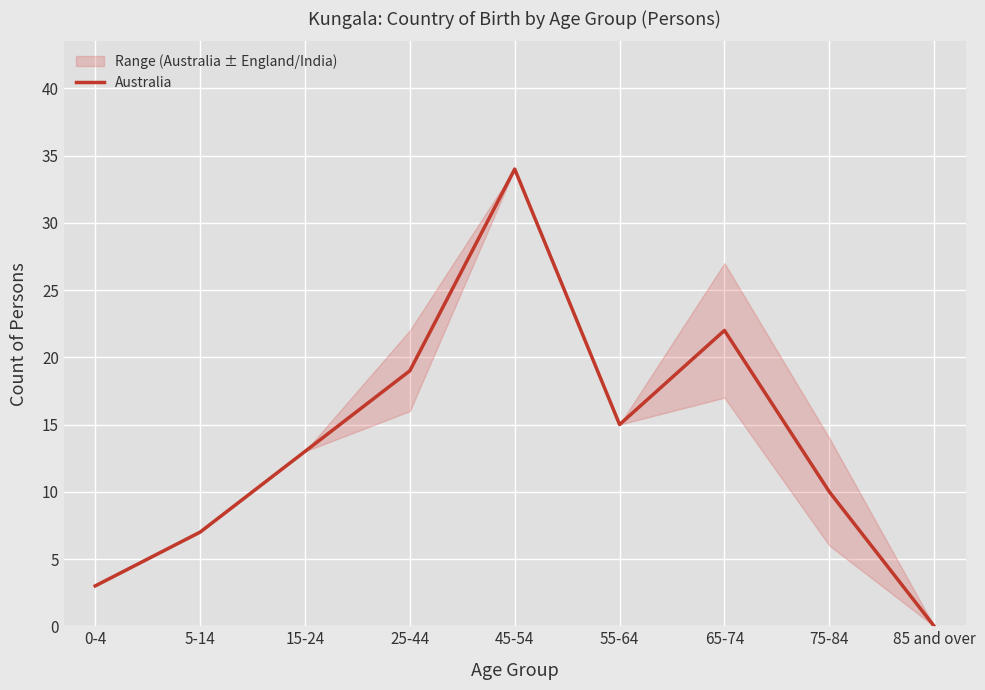

Is this an area chart (filled region under the line)?

No